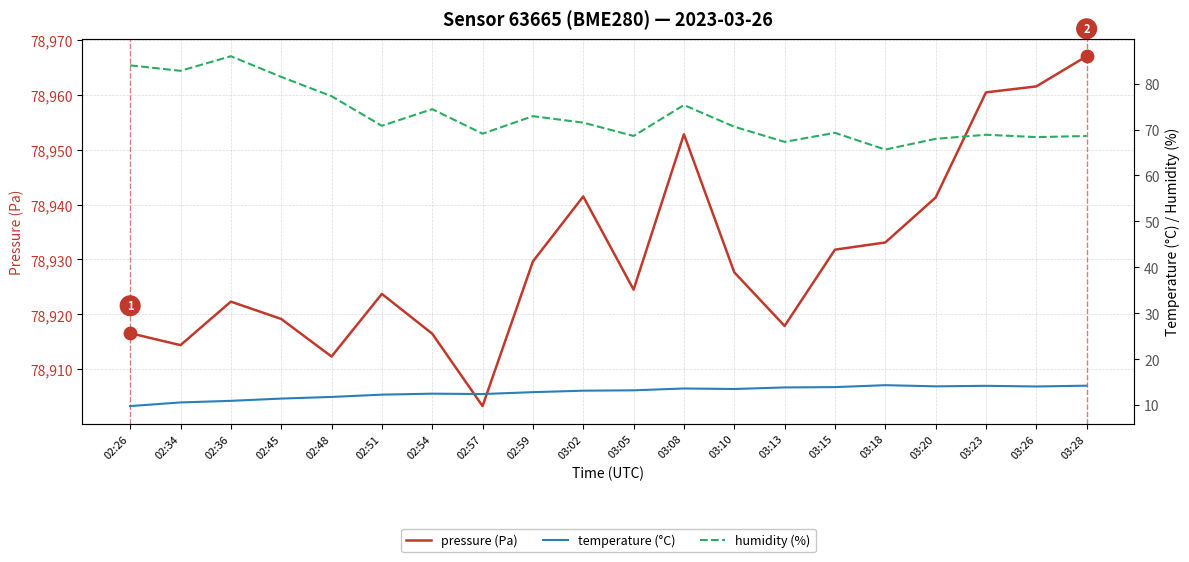

What are all the series names shown in the legend?

pressure (Pa), temperature (°C), humidity (%)